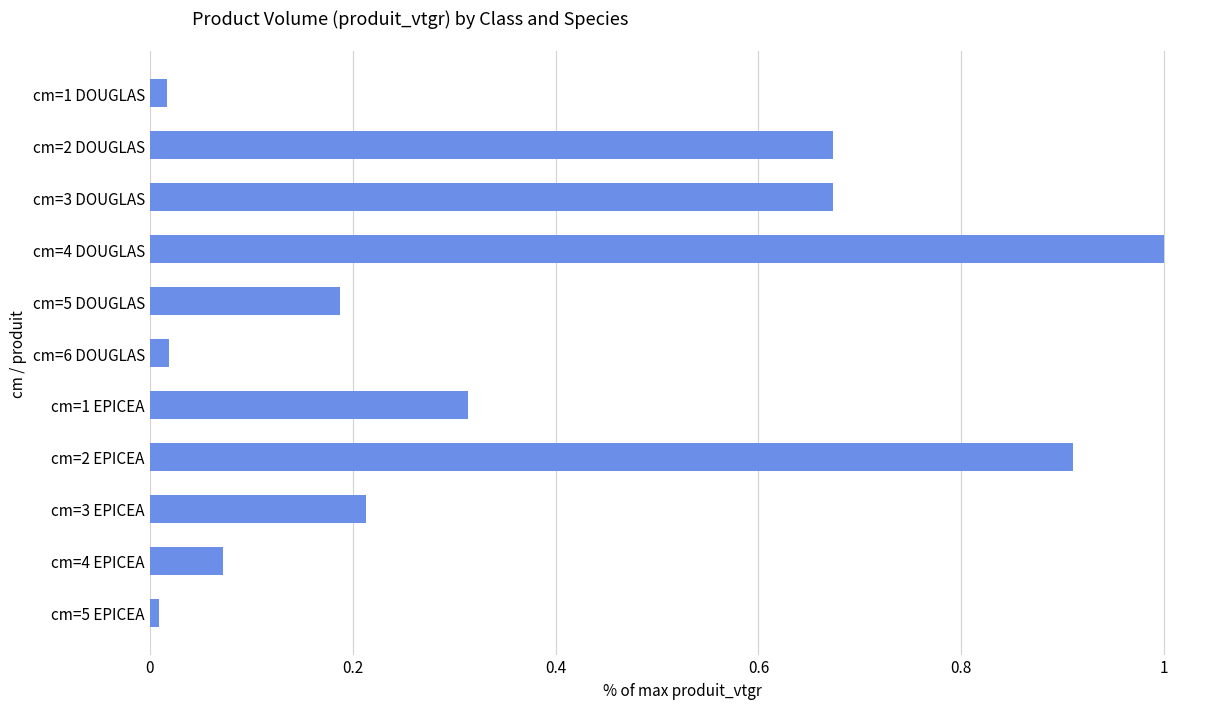

The value at cm=6 DOUGLAS is 0.0. True or false?

True